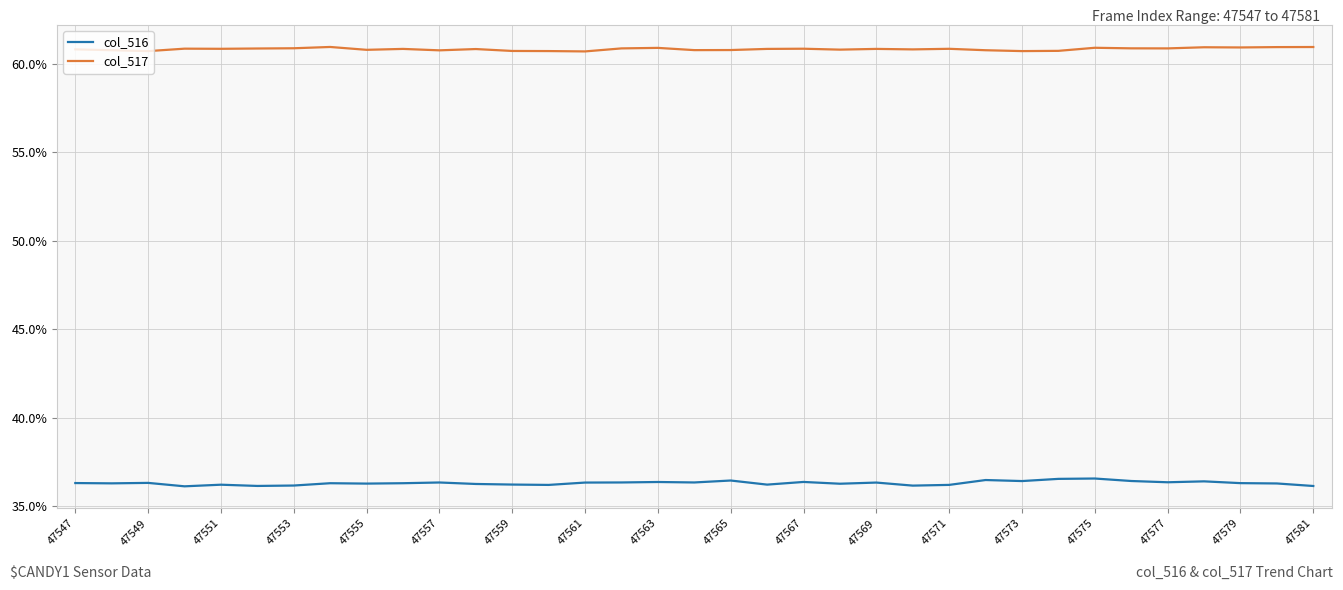

Which series has the largest total across all categories?

col_517